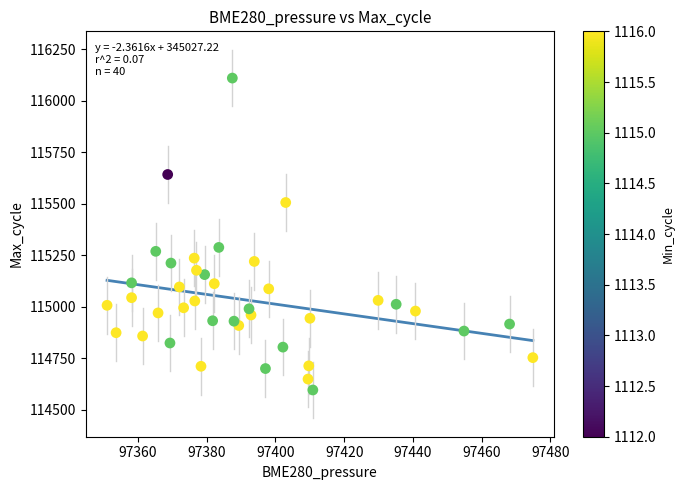

What is the range of Y values (max minus min)?

1514